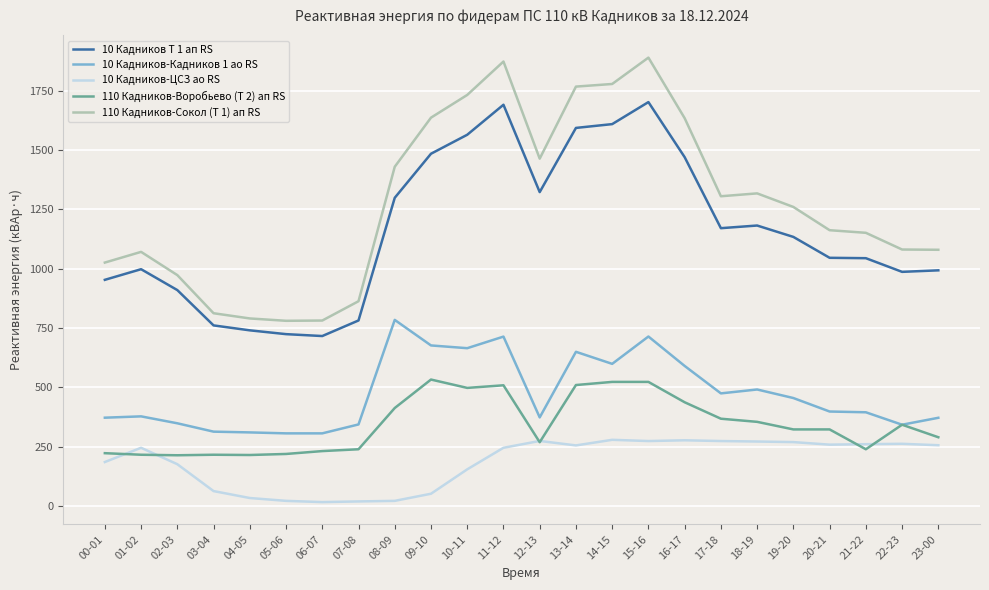

At 10-11, list the series in order from largest to smallest.

110 Кадников-Сокол (Т 1) ап RS, 10 Кадников Т 1 ап RS, 10 Кадников-Кадников 1 ао RS, 110 Кадников-Воробьево (Т 2) ап RS, 10 Кадников-ЦСЗ ао RS